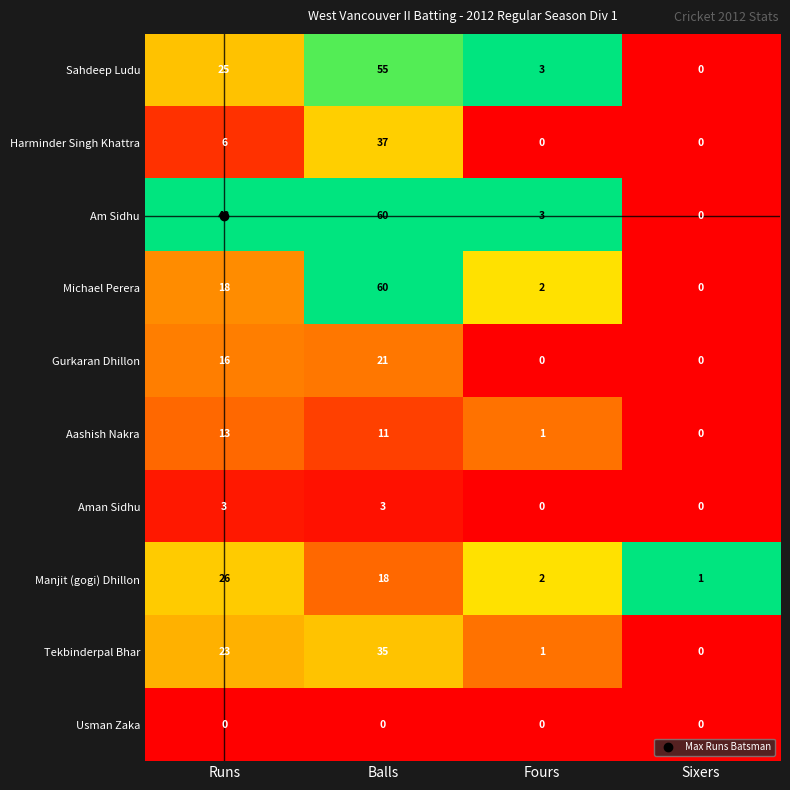

Rank the categories by Tekbinderpal Bhar value from lowest to highest.

Sixers, Fours, Runs, Balls